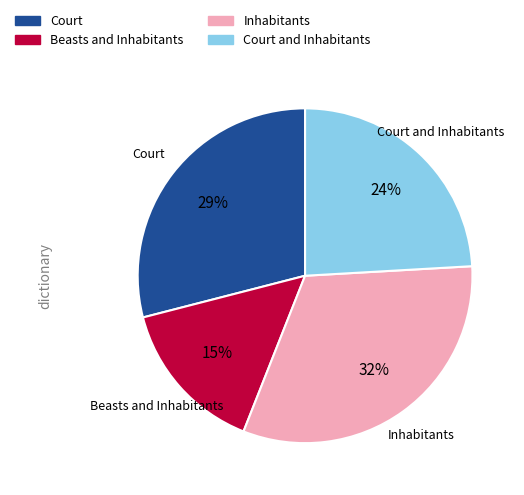

To the nearest percent, what is the difference between the largest and smallest slice percentages?

17%